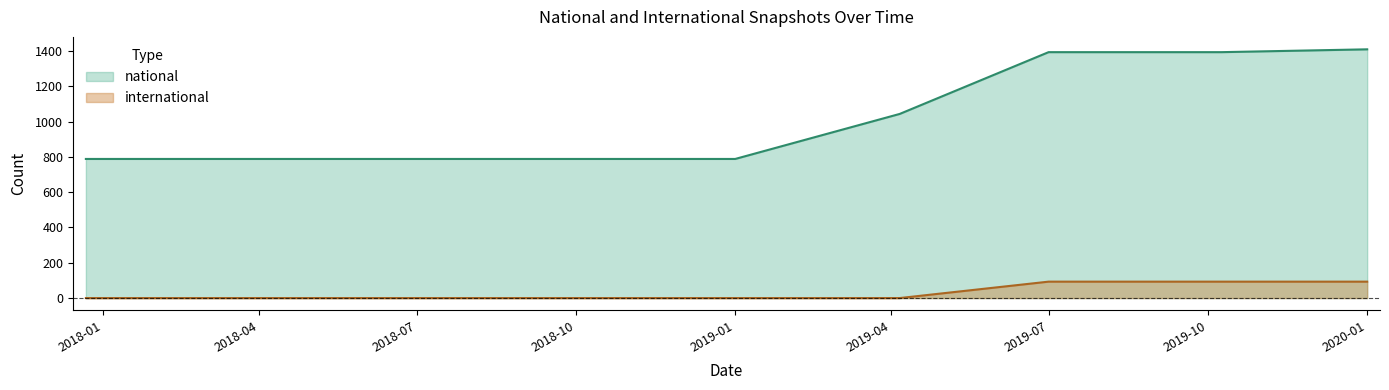

True or false: international and national intersect in this chart.

False